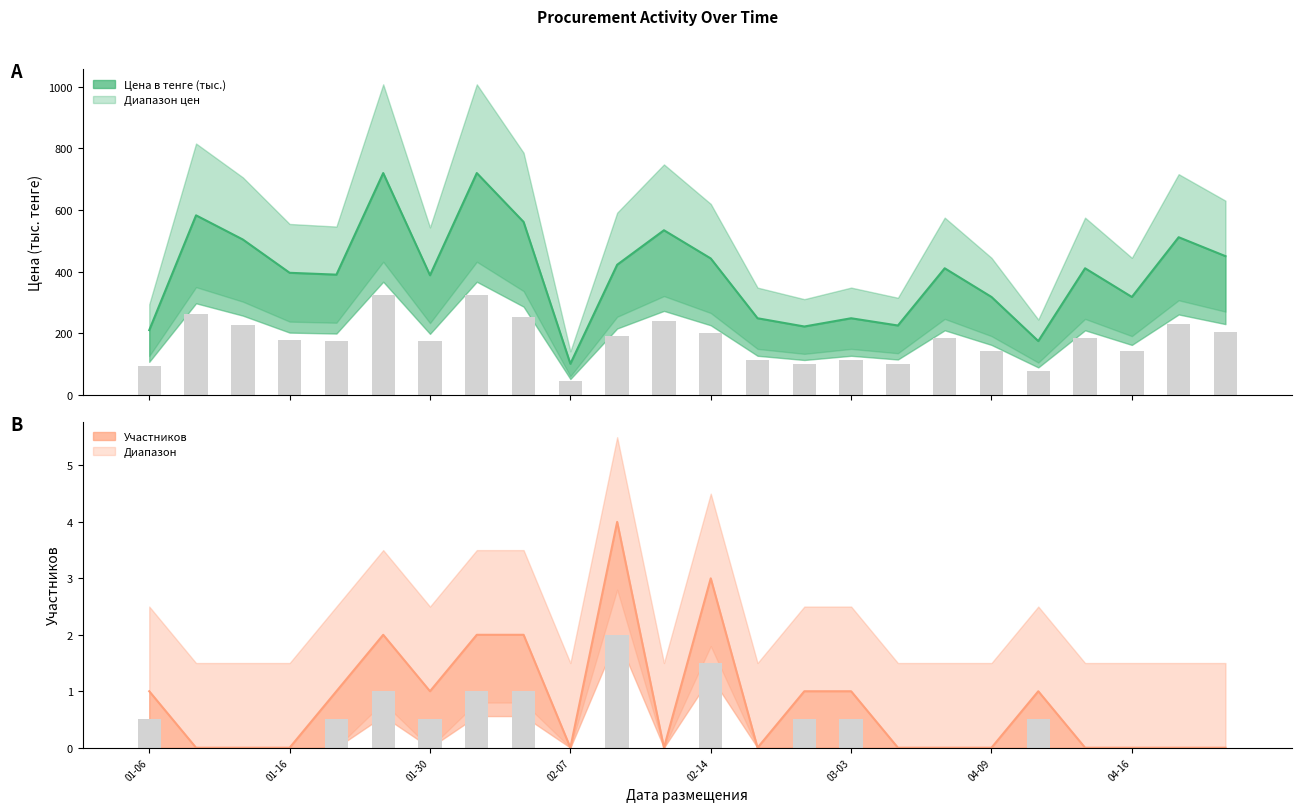

Which series changed the most between 2025-02-27 and 2025-04-16?

Цена в тенге